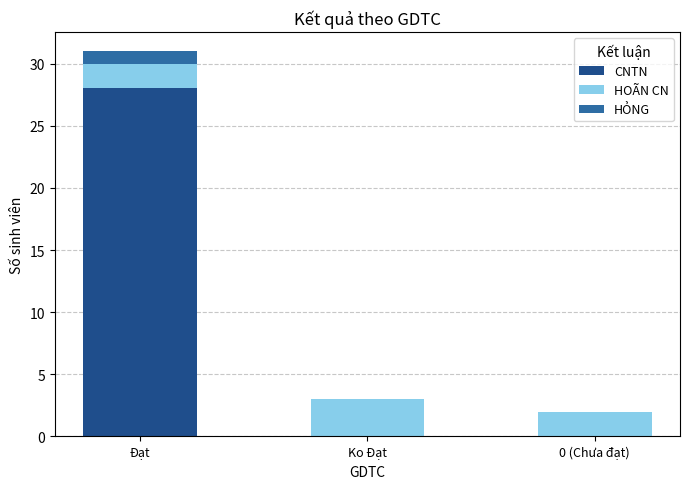

At which category is the sum across all series the highest?

Đạt